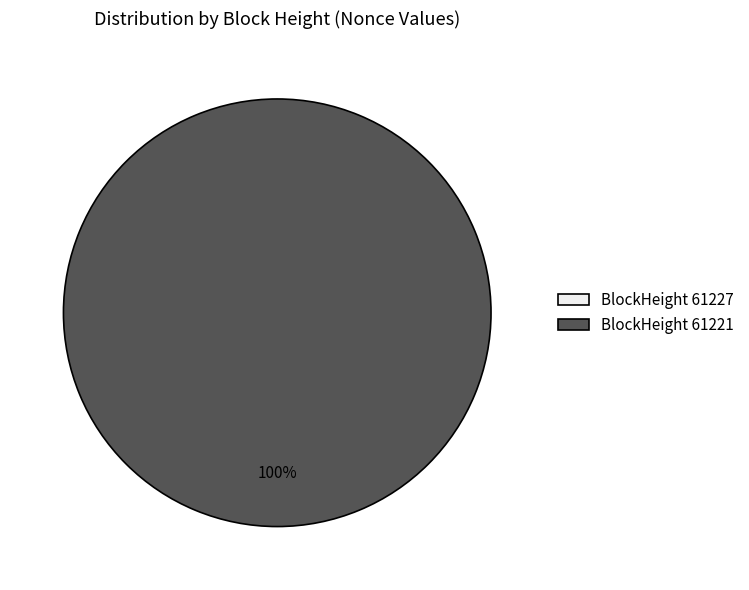

What is the majority slice?

61221